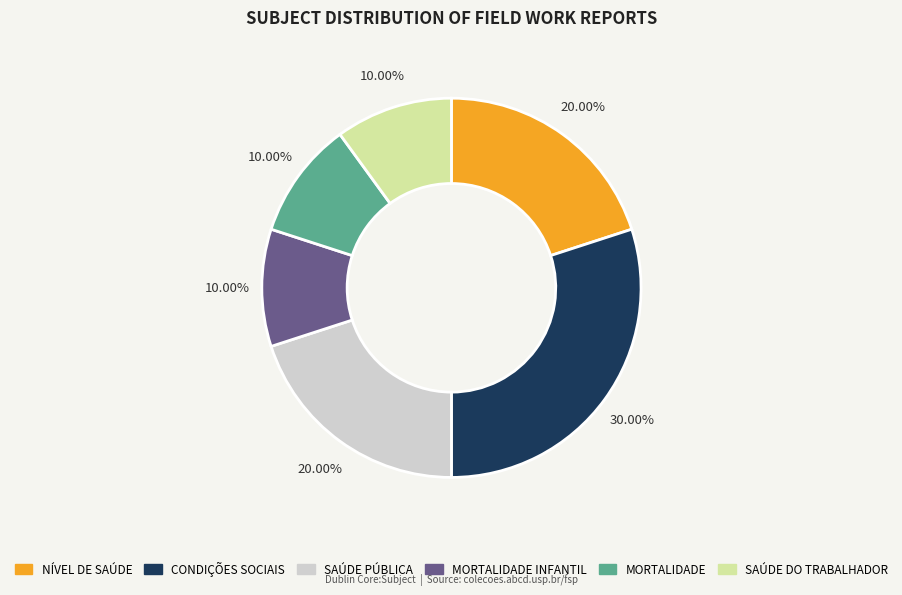

To the nearest percent, what percentage of the pie is CONDIÇÕES SOCIAIS?

30%